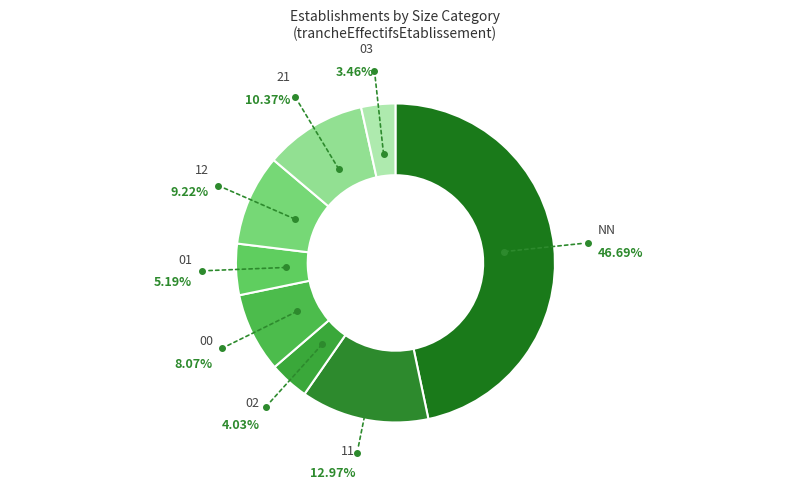

Which slice is the smallest?

03